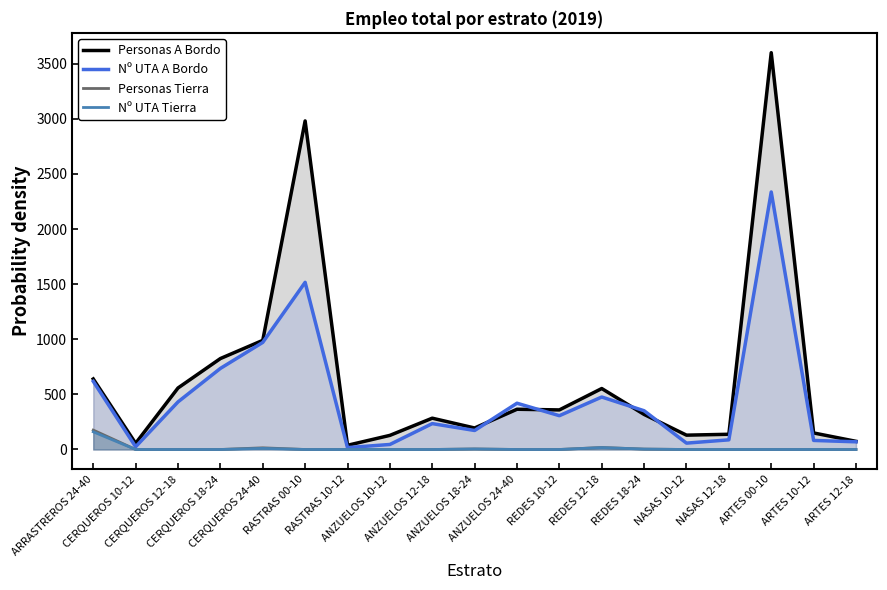

Which category has the highest value in the Nº UTA Tierra series?

ARRASTREROS 24-40